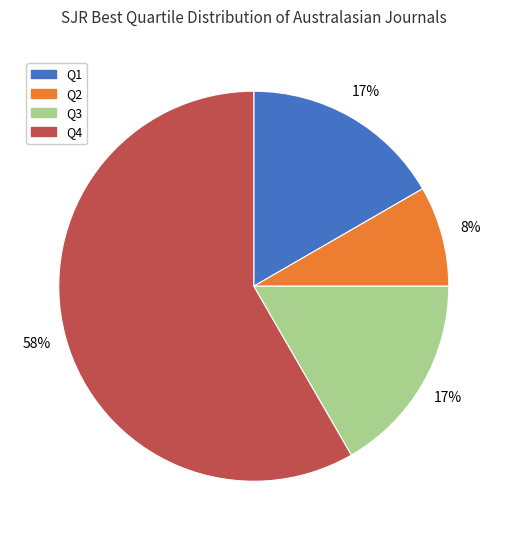

Is Q4 the majority of the pie?

Yes